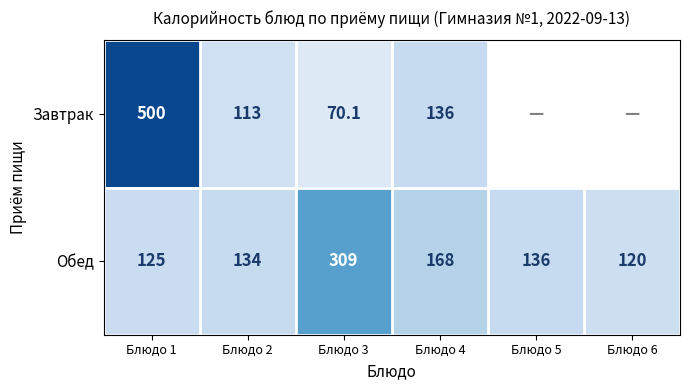

What is the difference between the maximum and minimum values in the Обед series?

189.0